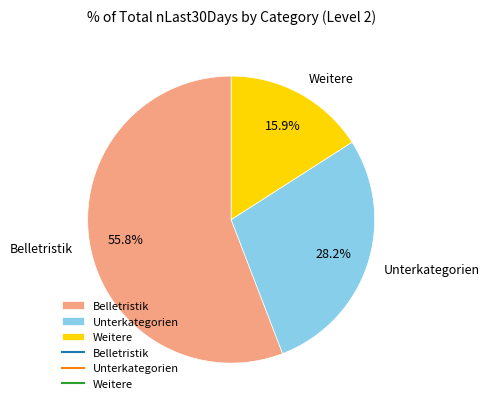

To the nearest percent, what is the difference between the largest and smallest slice percentages?

40%